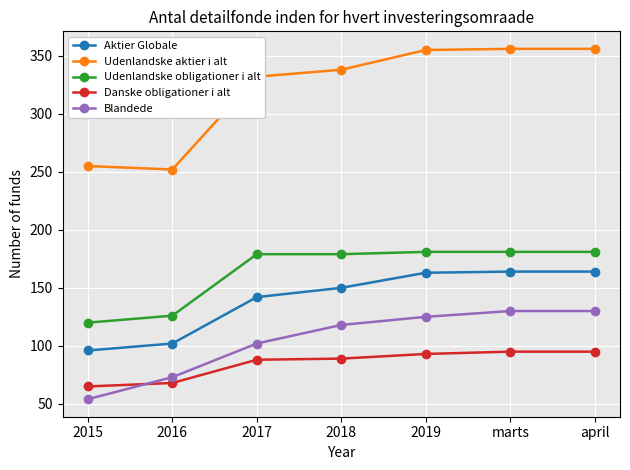

What are all the series names shown in the legend?

Aktier Globale, Udenlandske aktier i alt, Udenlandske obligationer i alt, Danske obligationer i alt, Blandede